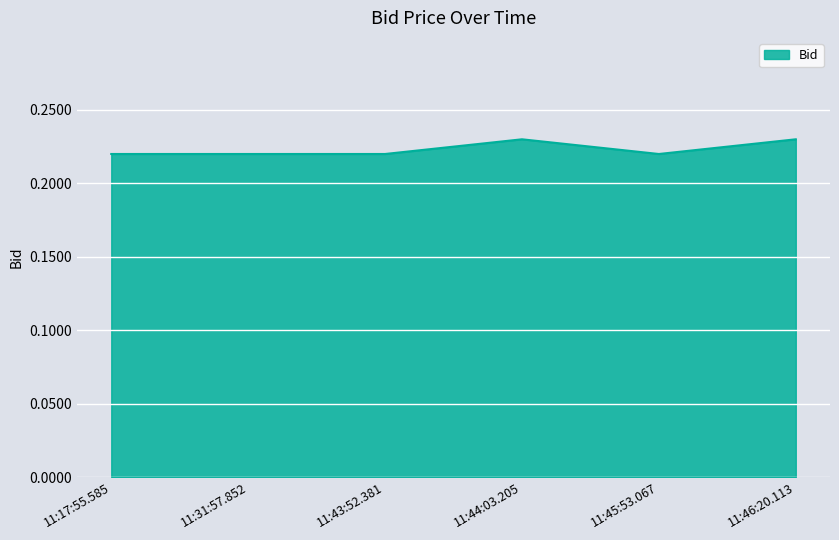

True or false: the data has more than 2 interior local peaks.

False